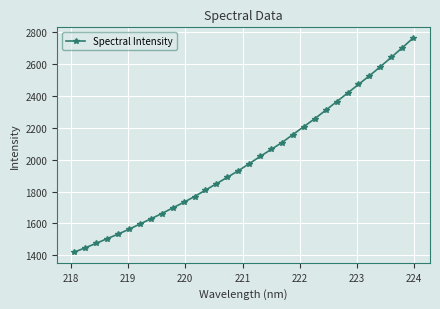

True or false: the data has more than 1 interior local peaks.

False